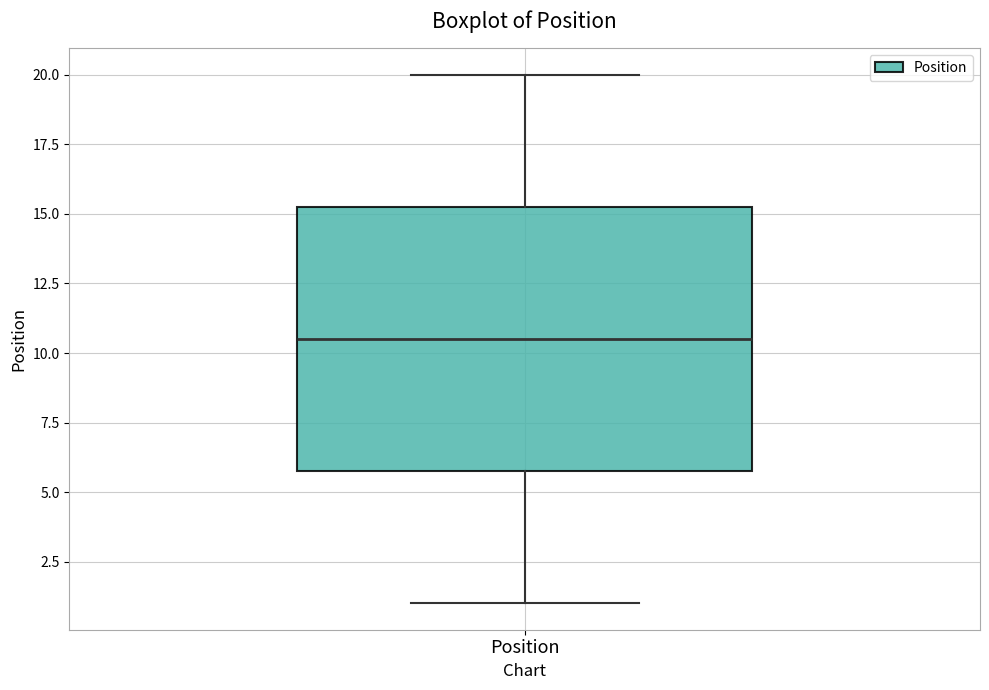

Where is the upper edge of the box for Position on the y-axis? The values are not printed on the chart, so give them approximately, as read against the axis.

15.5